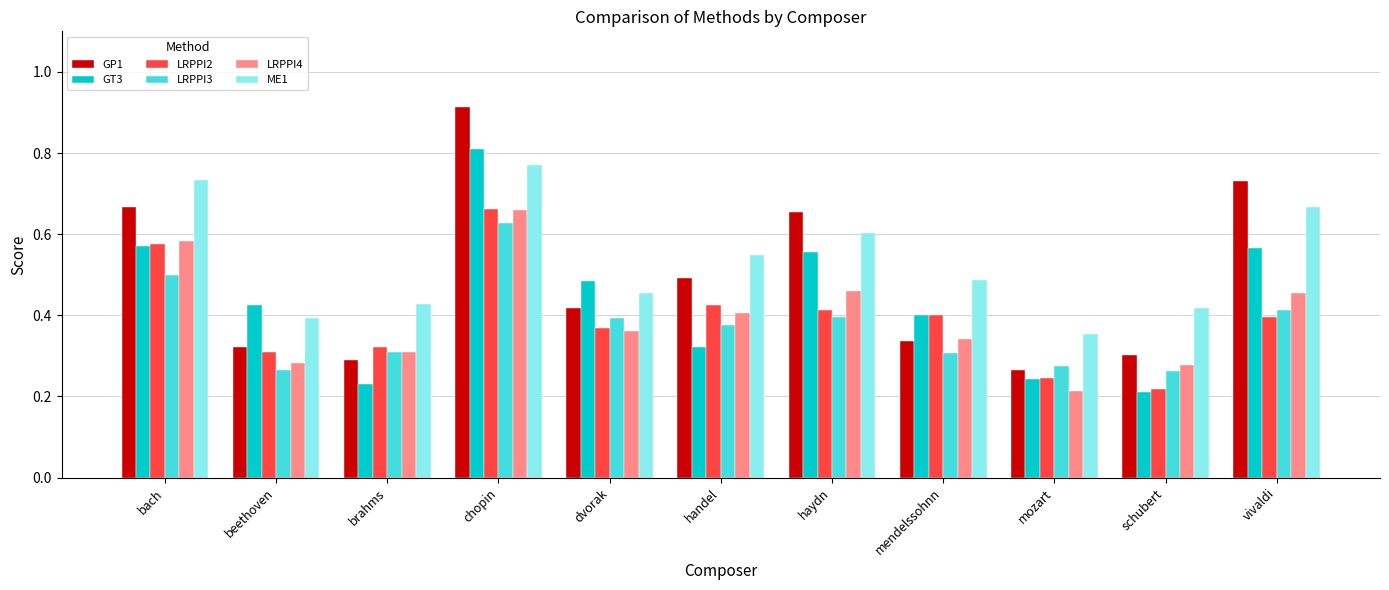

Is the value of GT3 at bach greater than the value of LRPPI3 at mozart?

Yes